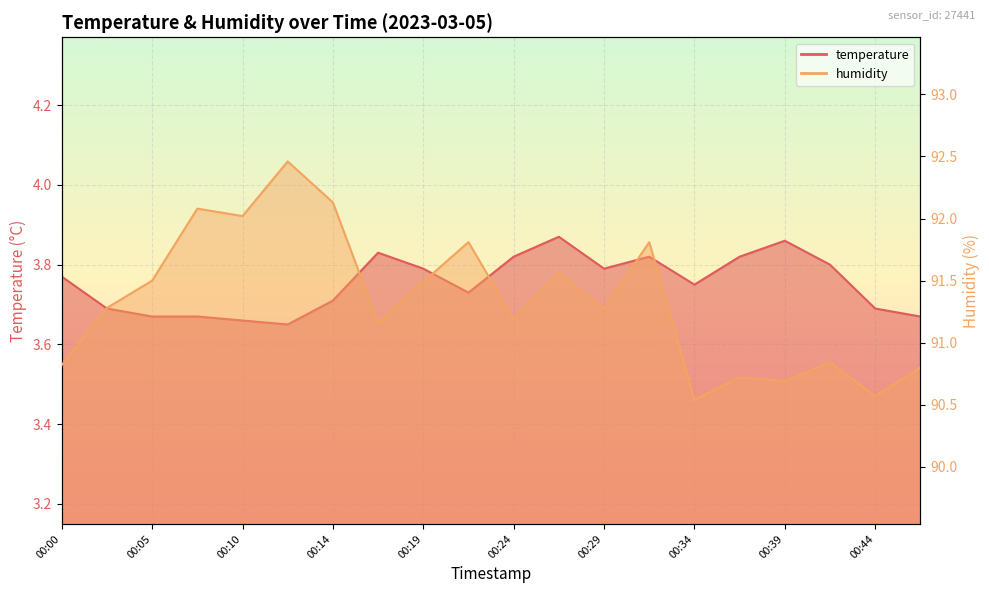

What is the sum of all temperature values?

75.1